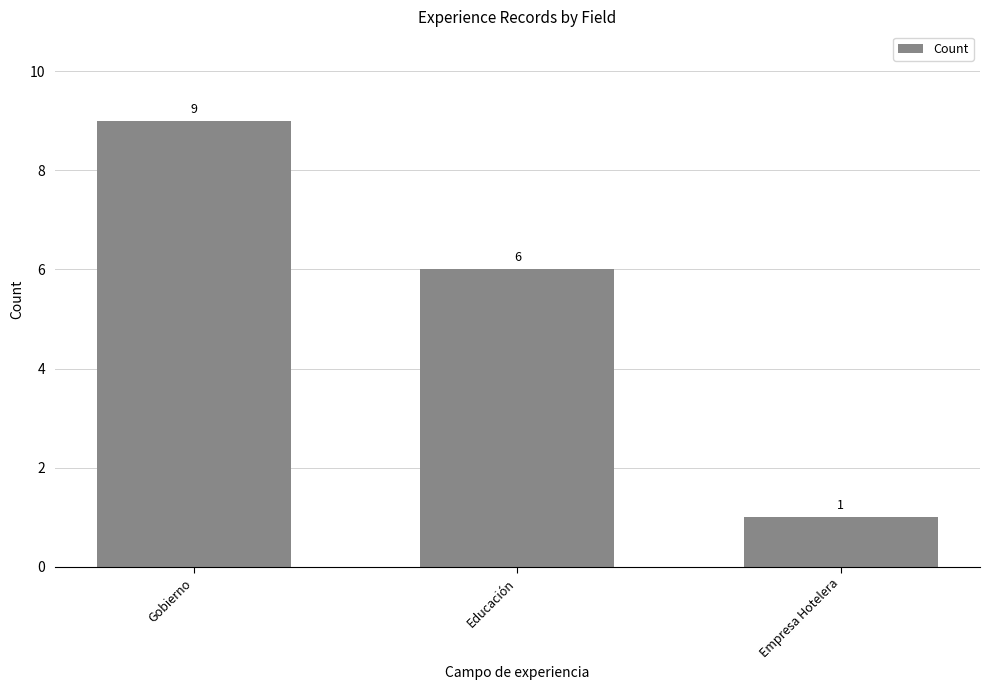

What is the label of the 2nd bar from the left?

Educación